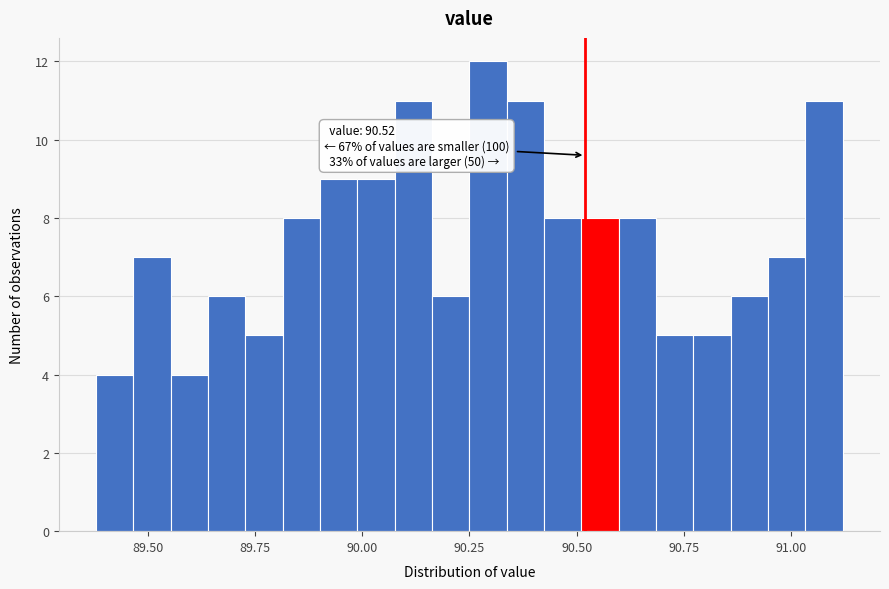

Around what value on the x-axis is the tallest bar? Give the approximate position of its centre, as read against the axis.

90.30